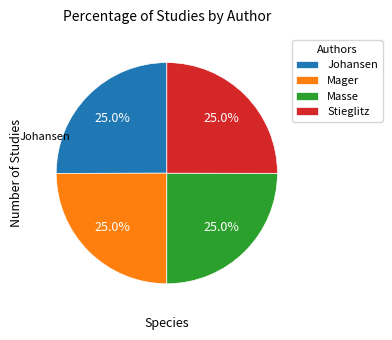

To the nearest percent, what is the combined percentage of Mager and Stieglitz?

50%